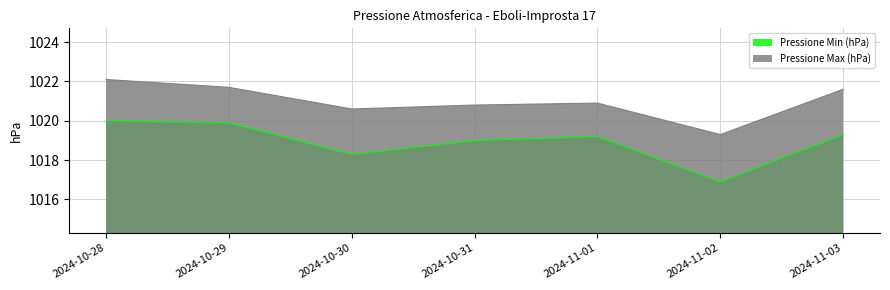

Which has a higher value, 2024-10-28 or 2024-11-02?

2024-10-28